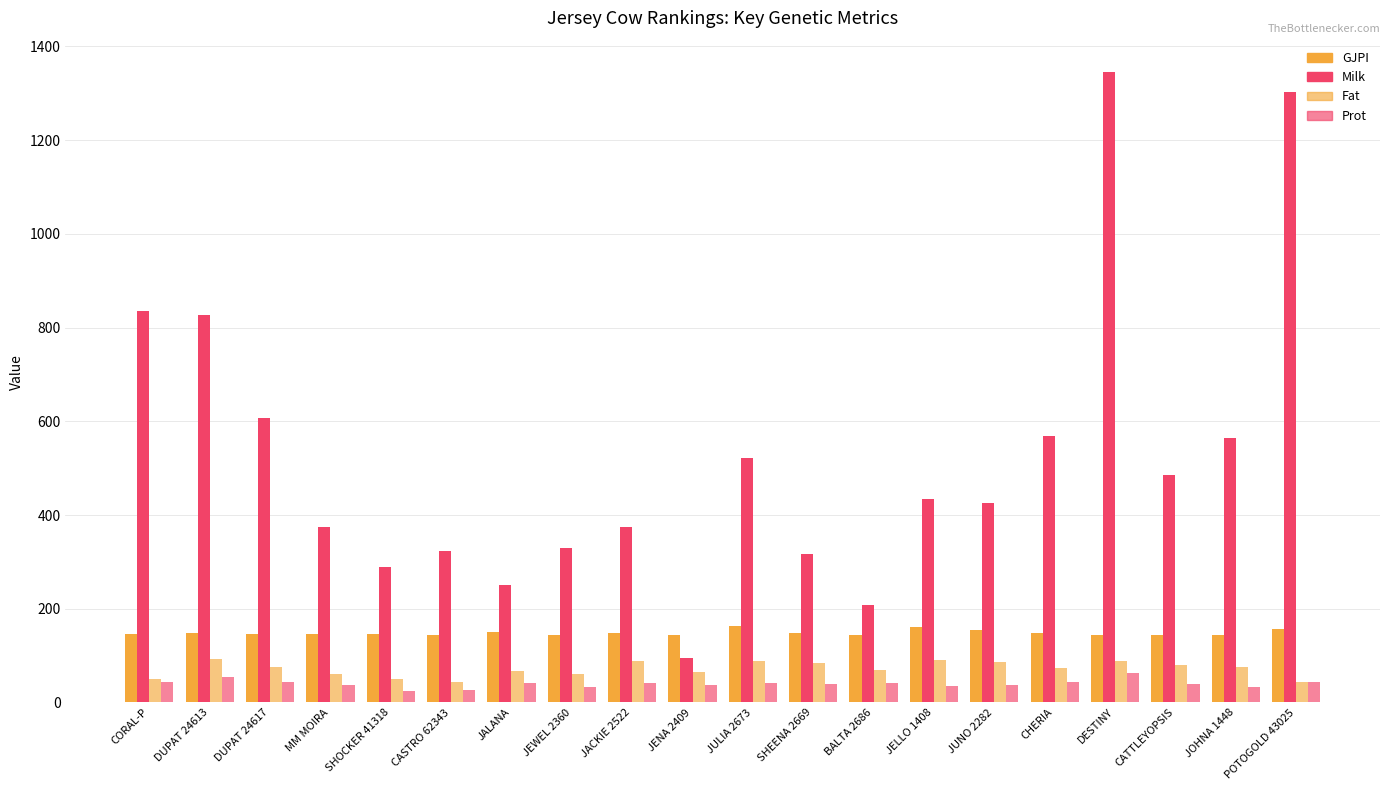

How many bars are there in each group?

4